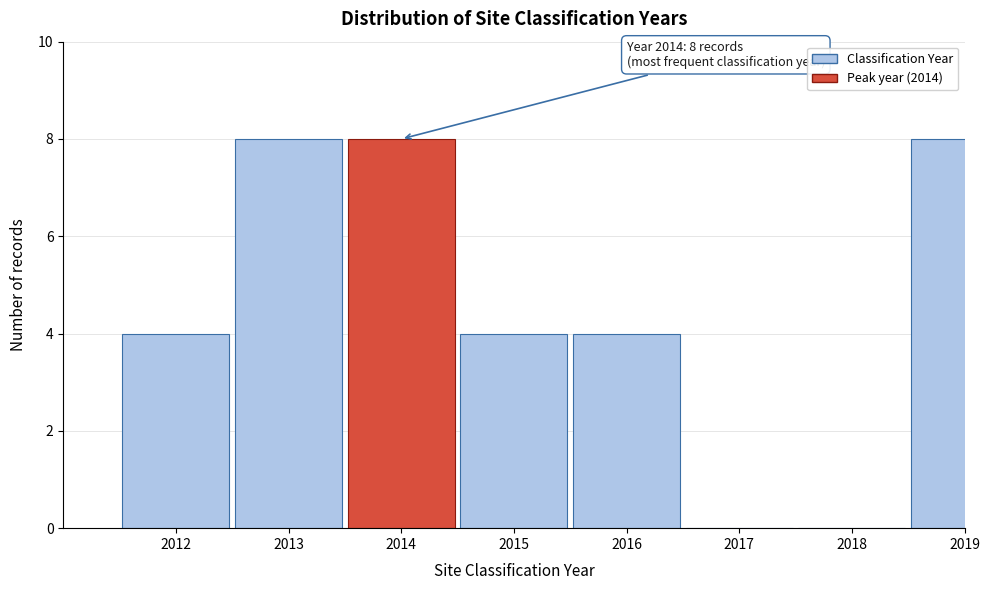

Reading left to right, what are all the values shown in this chart?

2012=4	2013=8	2014=8	2015=4	2016=4	2017=0	2018=0	2019=8